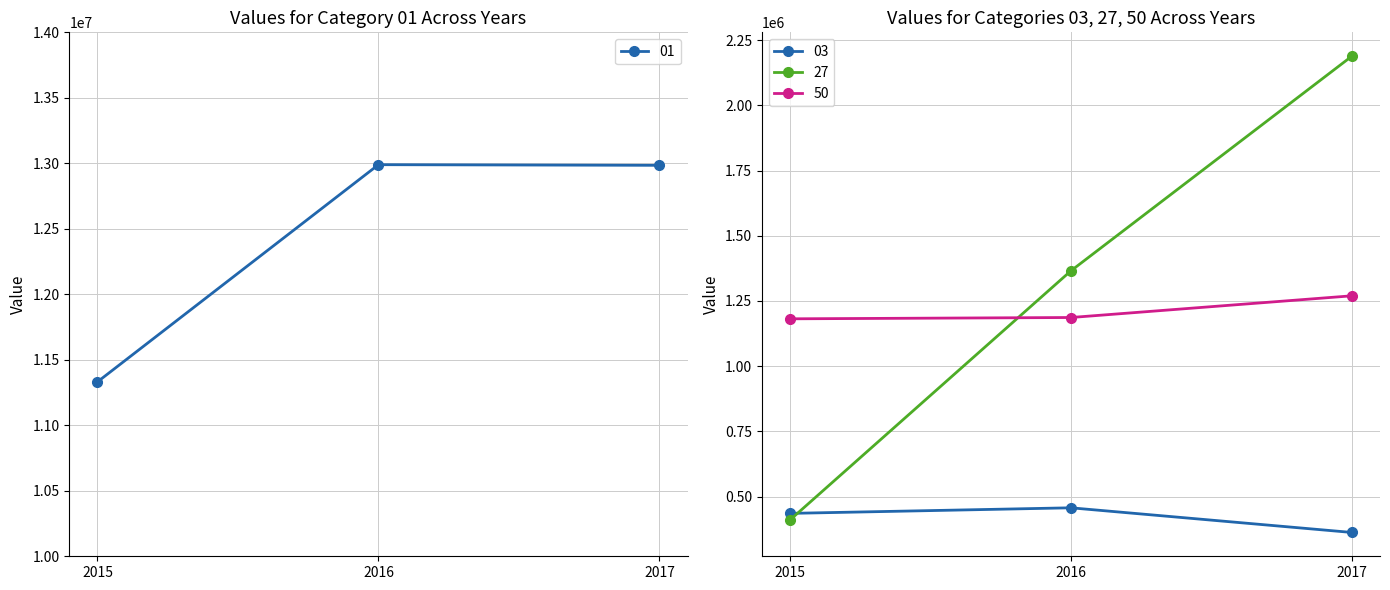

At which label does kl reach its minimum?

2015